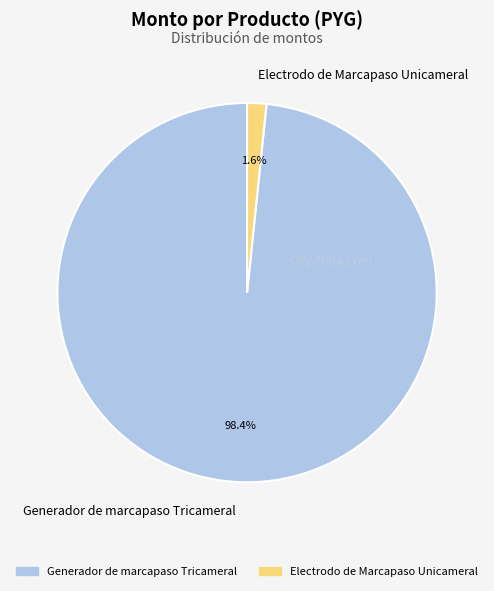

What is the smallest slice in the pie chart?

Electrodo de Marcapaso Unicameral